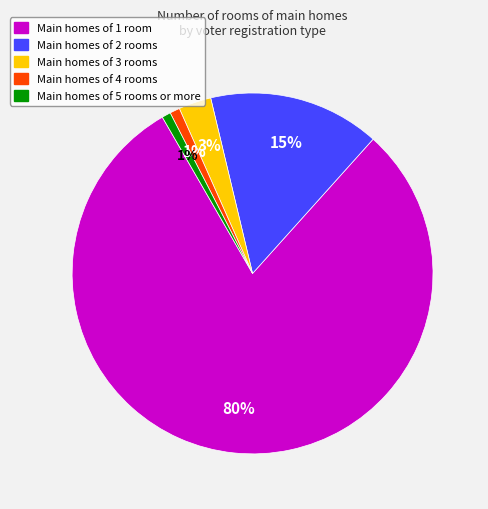

Is there a majority slice in this chart?

Yes